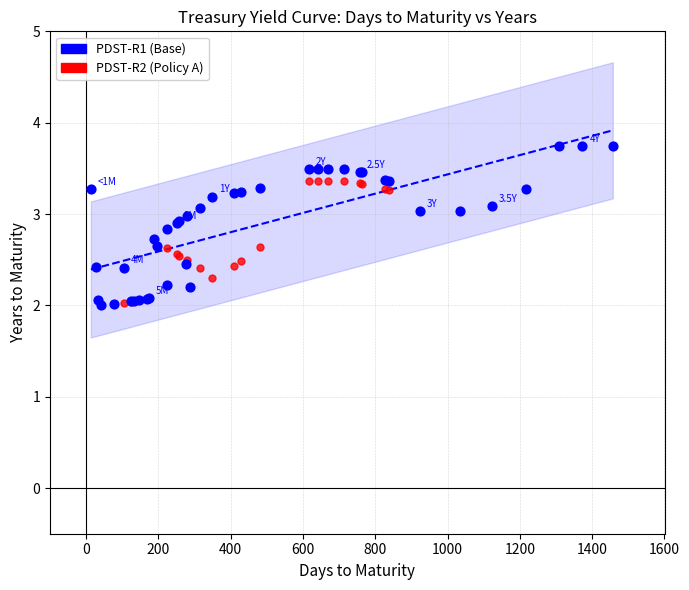

What are all the series names shown in the legend?

PDST-R1 (Base), PDST-R2 (Policy A)